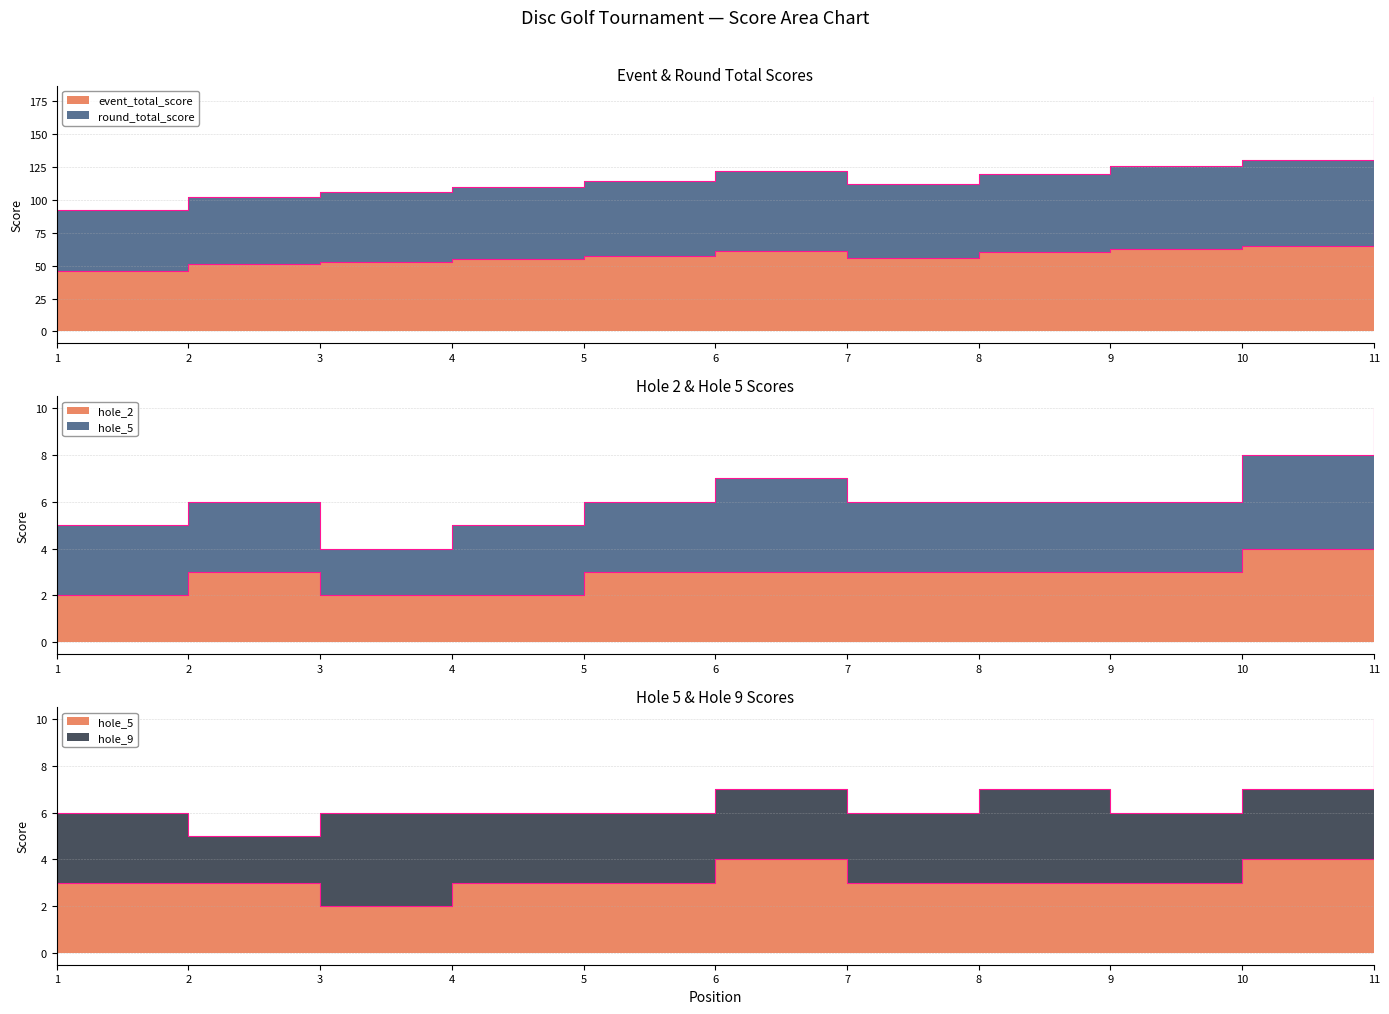

How many hole_5 values are between 3 and 4?

9